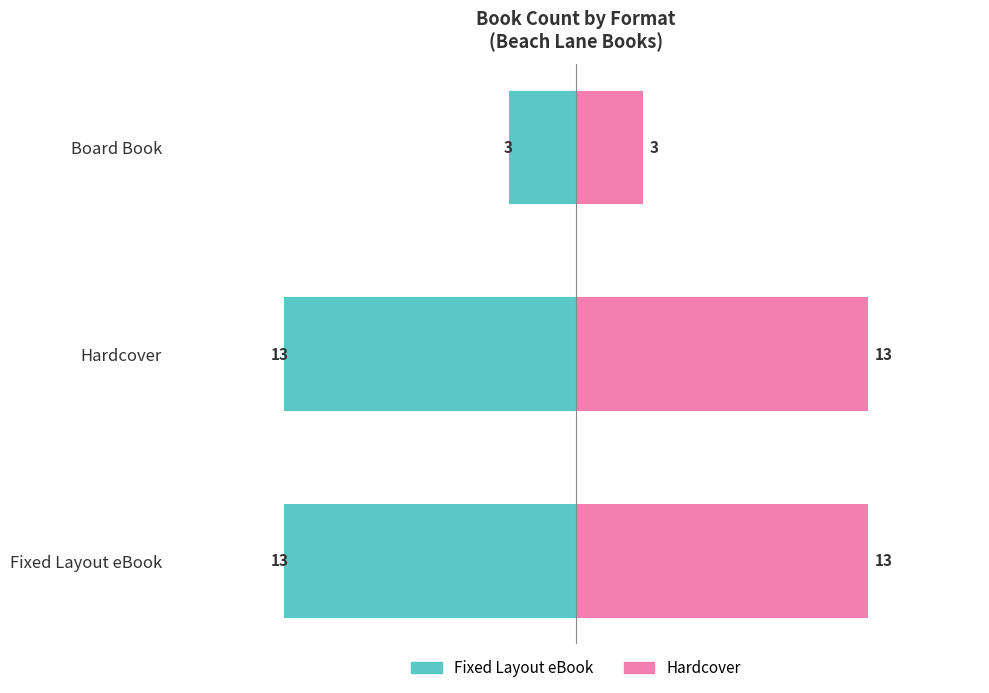

The value of Hardcover at Hardcover is 4. True or false?

False